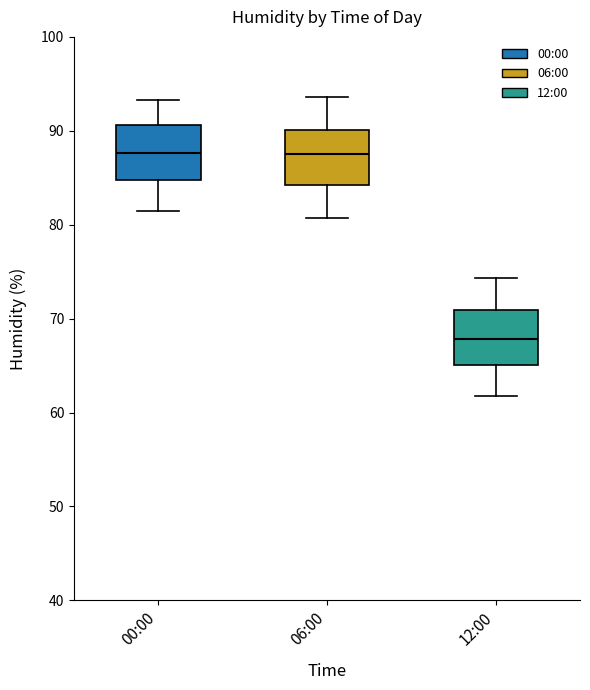

Reading left to right, read every box against the y-axis: the position of its median line, the range the box covers, and the ends of its whiskers. The values are not printed on the chart, so give them approximately, as read against the axis.

00:00: median 88, box 85 to 91, whiskers 82 to 93
06:00: median 88, box 84 to 90, whiskers 81 to 94
12:00: median 68, box 65 to 71, whiskers 62 to 74